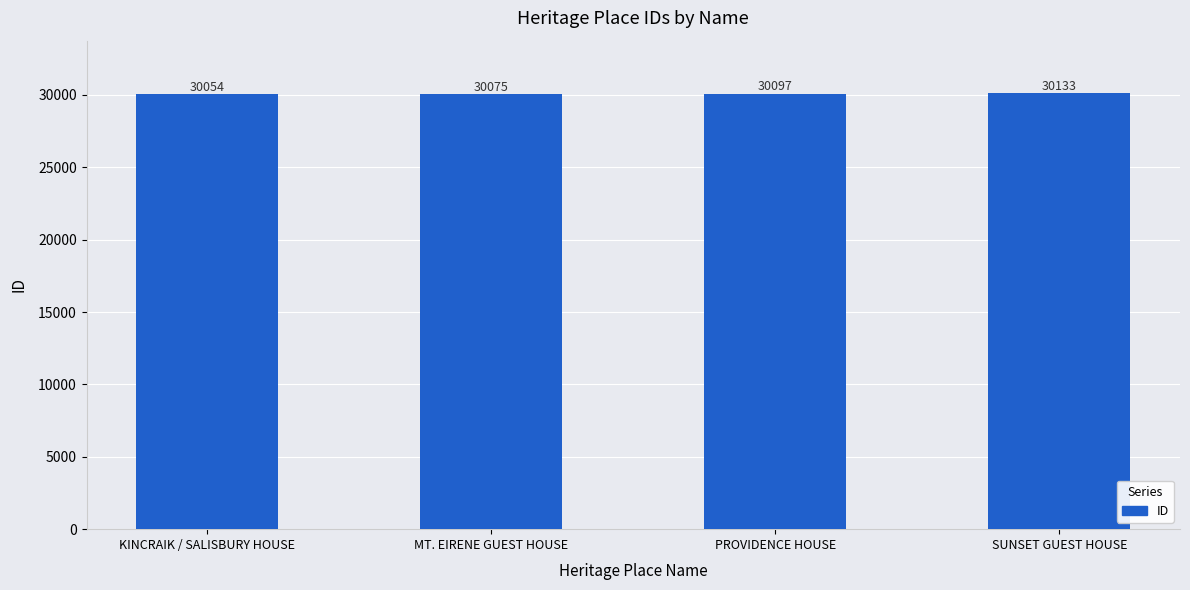

Rank the categories by value from lowest to highest.

KINCRAIK / SALISBURY HOUSE, MT. EIRENE GUEST HOUSE, PROVIDENCE HOUSE, SUNSET GUEST HOUSE